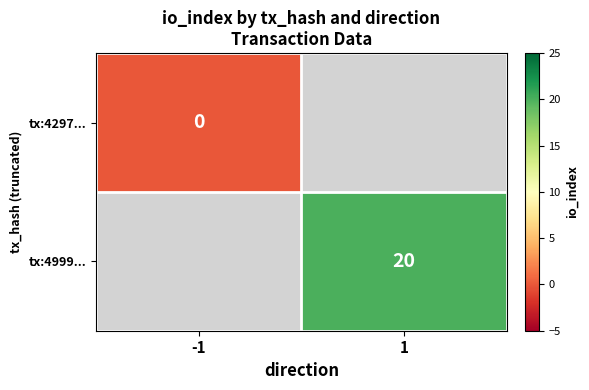

True or false: tx:4999... has a value of 20 at 1.

True